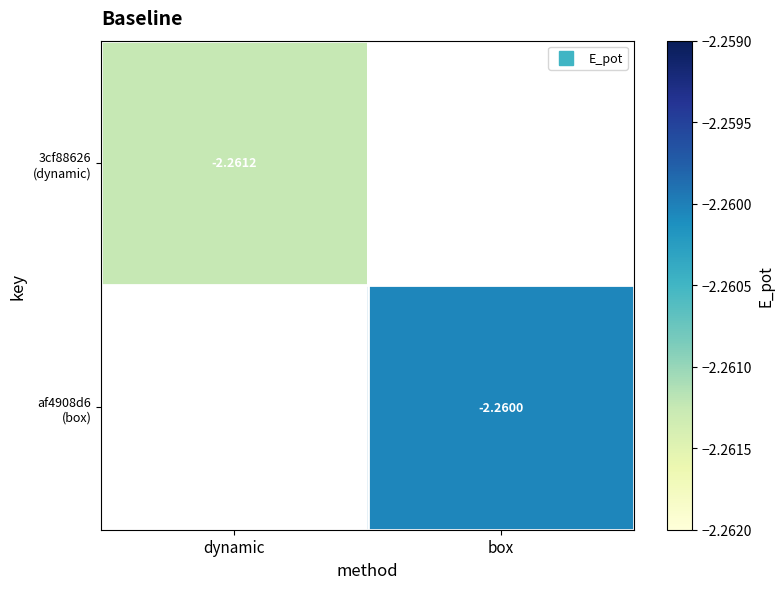

The value of af4908d6 (box) at box is -1.4. True or false?

False